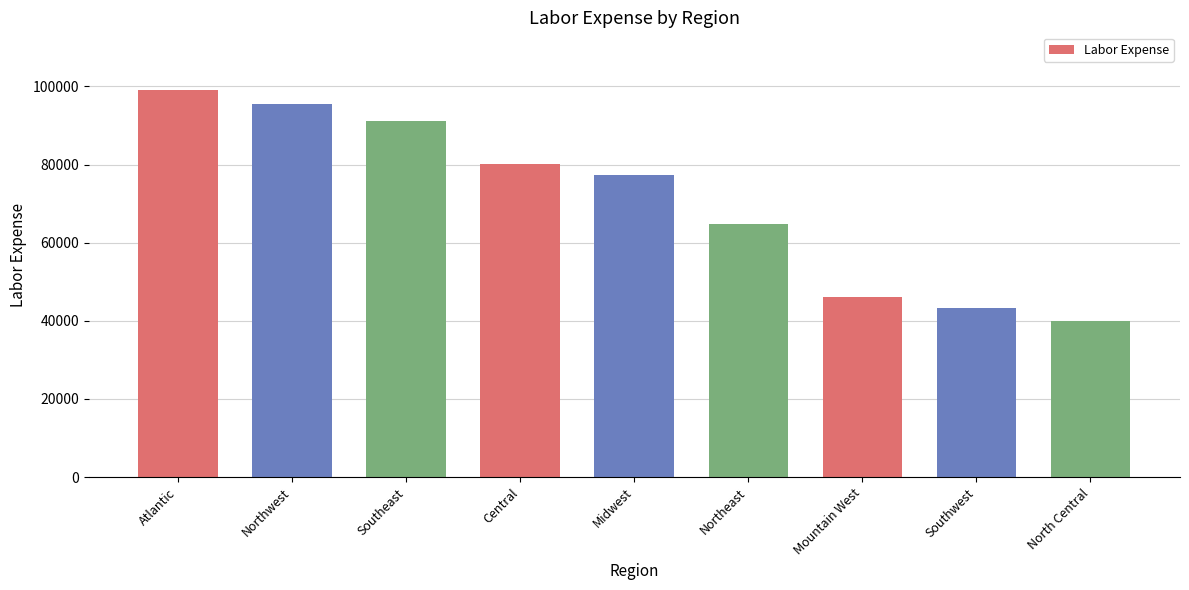

What is the minimum value shown in the chart?

40036